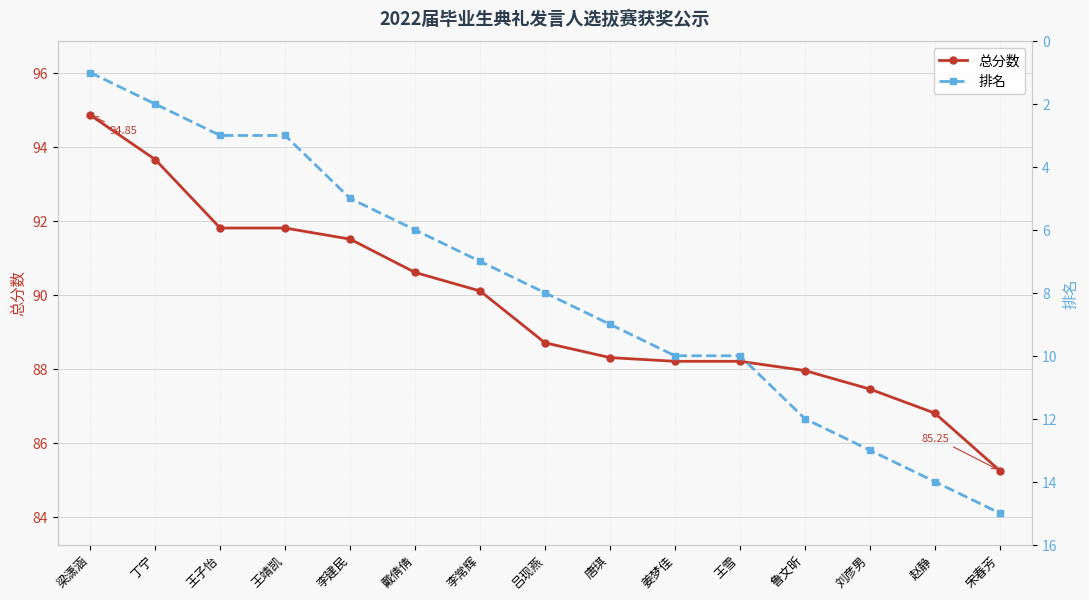

Is it true that 排名 equals 7.7 at 李建民?

False